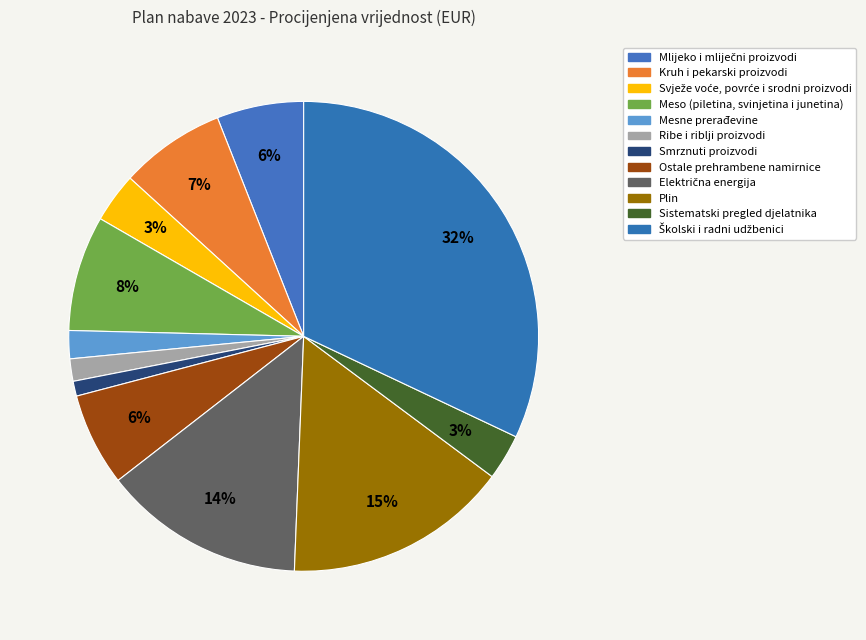

How many slices are in this pie chart?

12